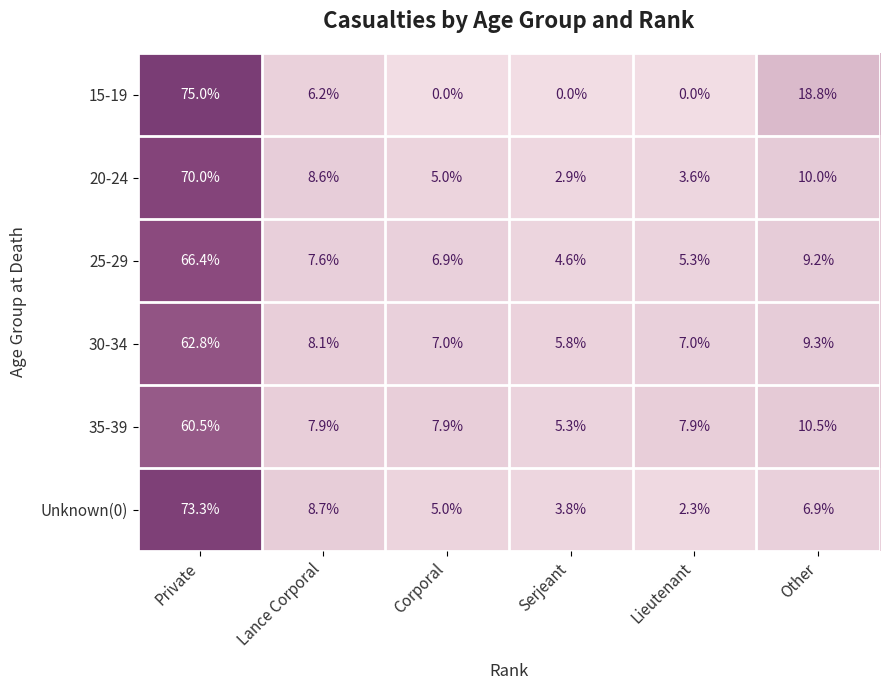

Read the 25-29 value at Corporal.

6.9